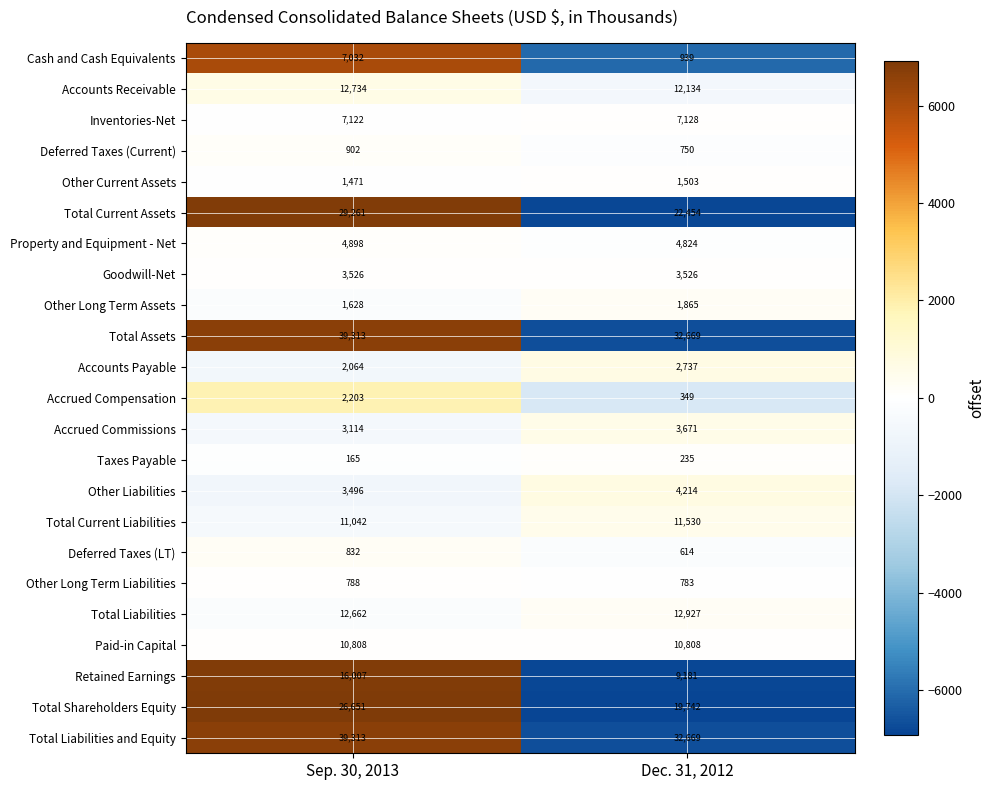

Rank the categories by Inventories-Net value from highest to lowest.

Dec. 31, 2012, Sep. 30, 2013